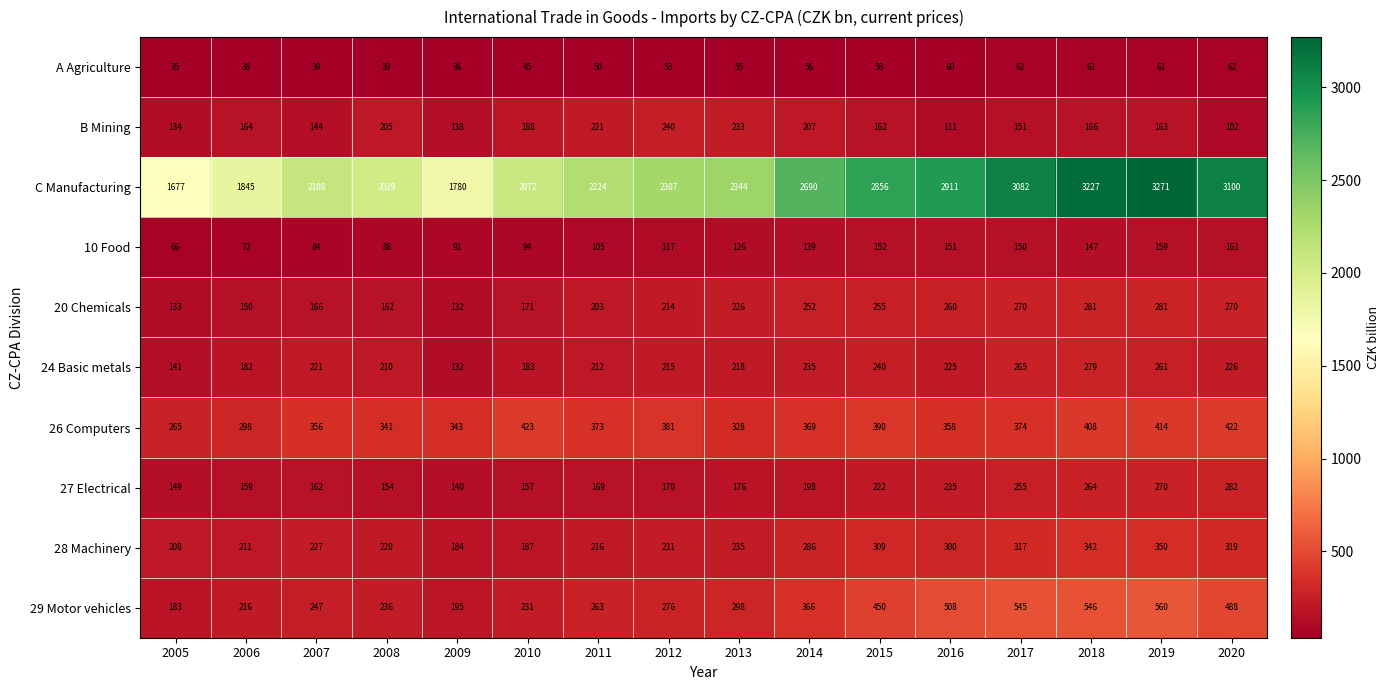

Which category has the highest value across all series?

2019